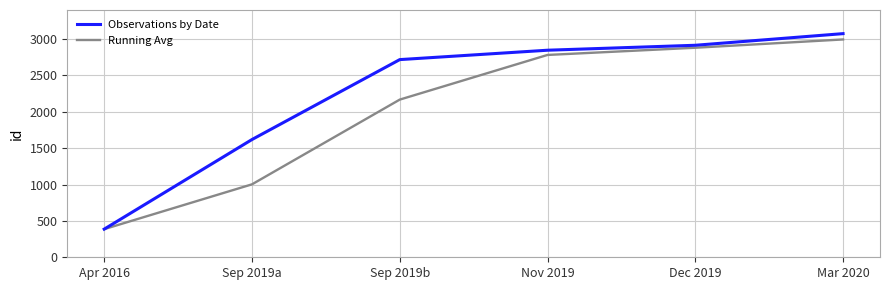

Between Apr 2016 and Dec 2019, which series saw the biggest shift?

Observations by Date